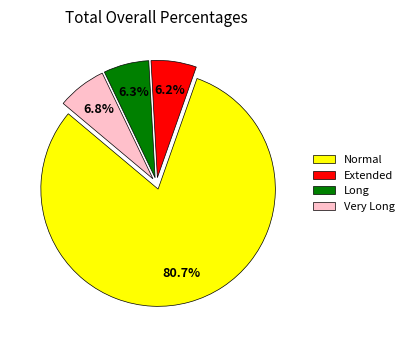

Does Long account for over 50% of the chart?

No